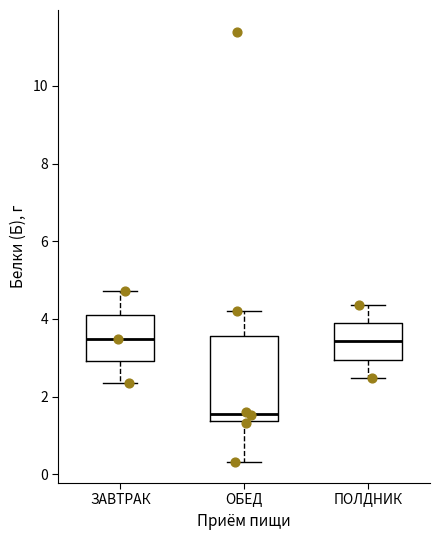

Which box is the tallest, from its lower edge to its upper edge?

ОБЕД